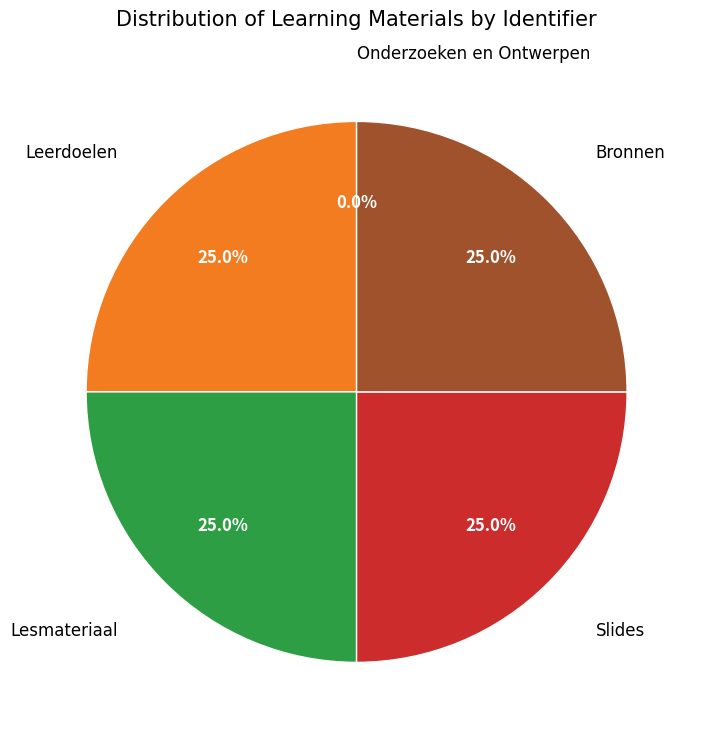

Does any single category account for the majority?

No